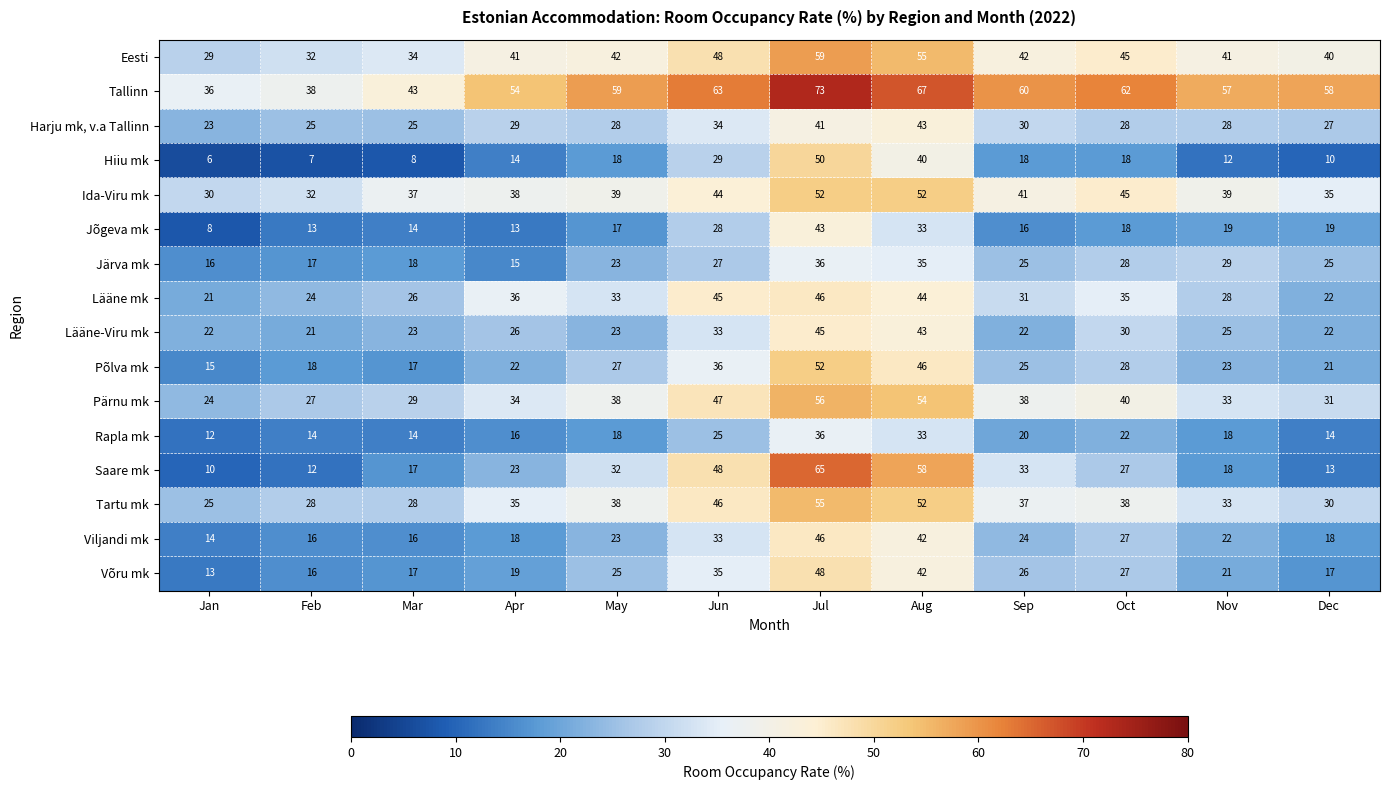

How many values in the Ida-Viru mk series are below 39?

5